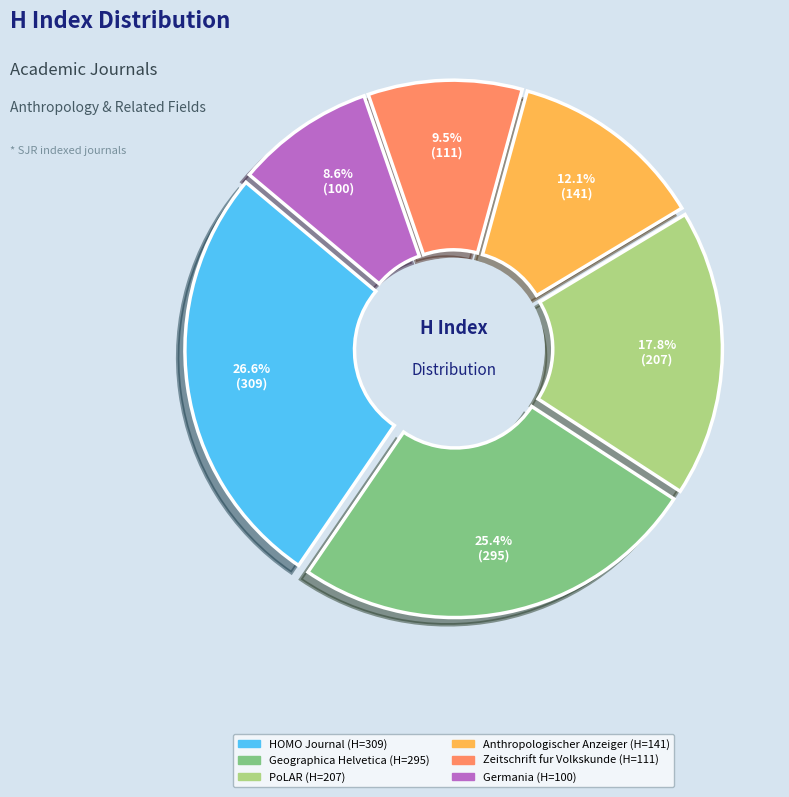

How many slices are in this pie chart?

6